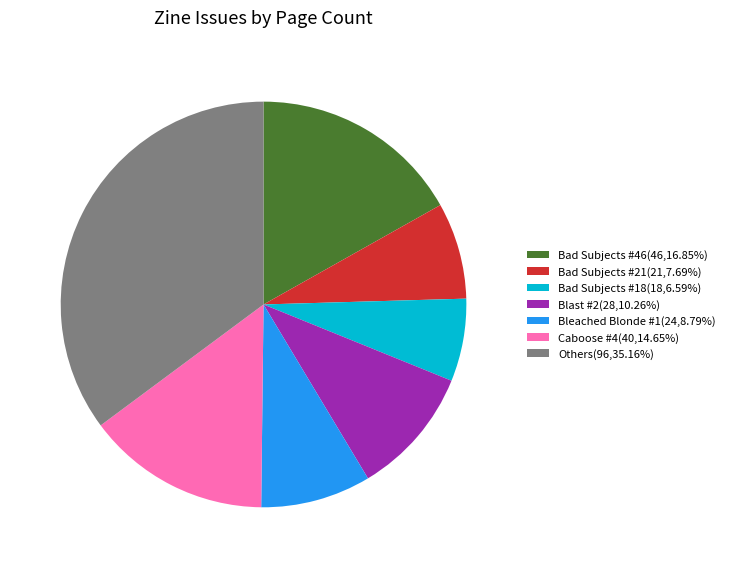

Combined, do Bleached Blonde #1(24,8.79%) and Bad Subjects #46(46,16.85%) account for over 50%?

No